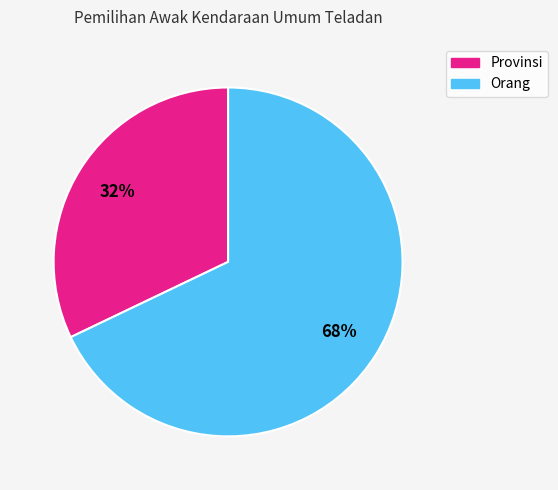

Do Provinsi and Orang together represent more than half of the pie?

Yes